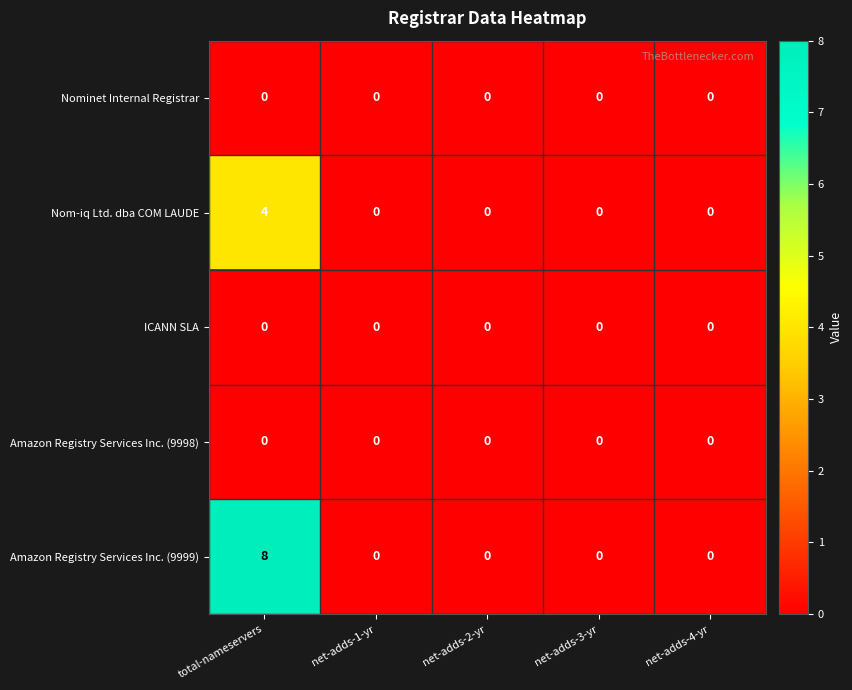

Which series has the widest spread of values?

Amazon Registry Services Inc. (9999)